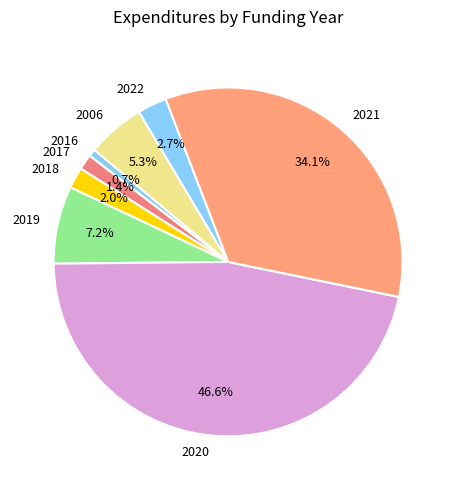

Count the number of slices in the pie.

8